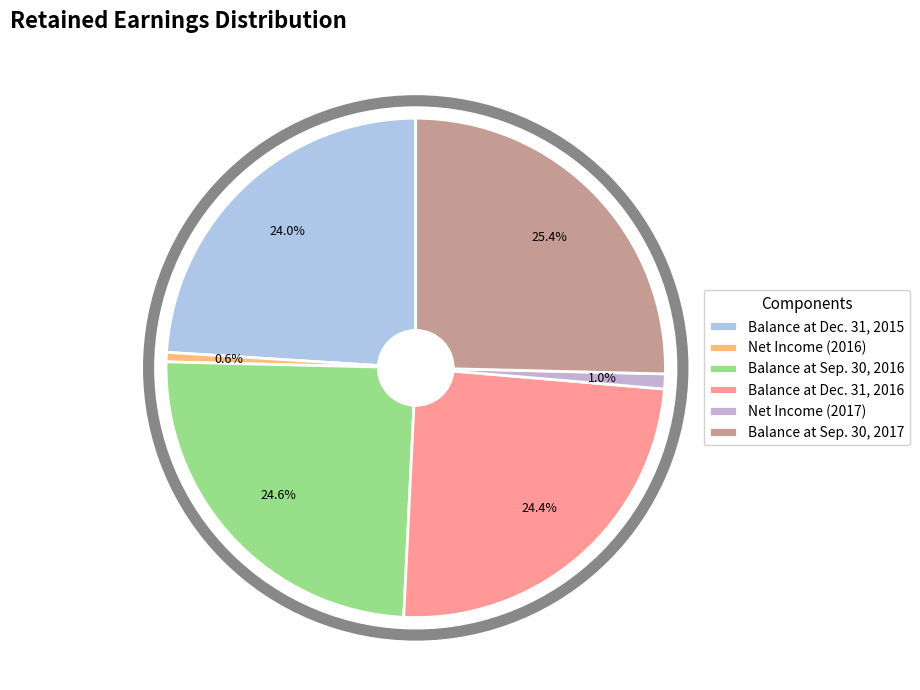

Which slice is the largest?

Balance at Sep. 30, 2017